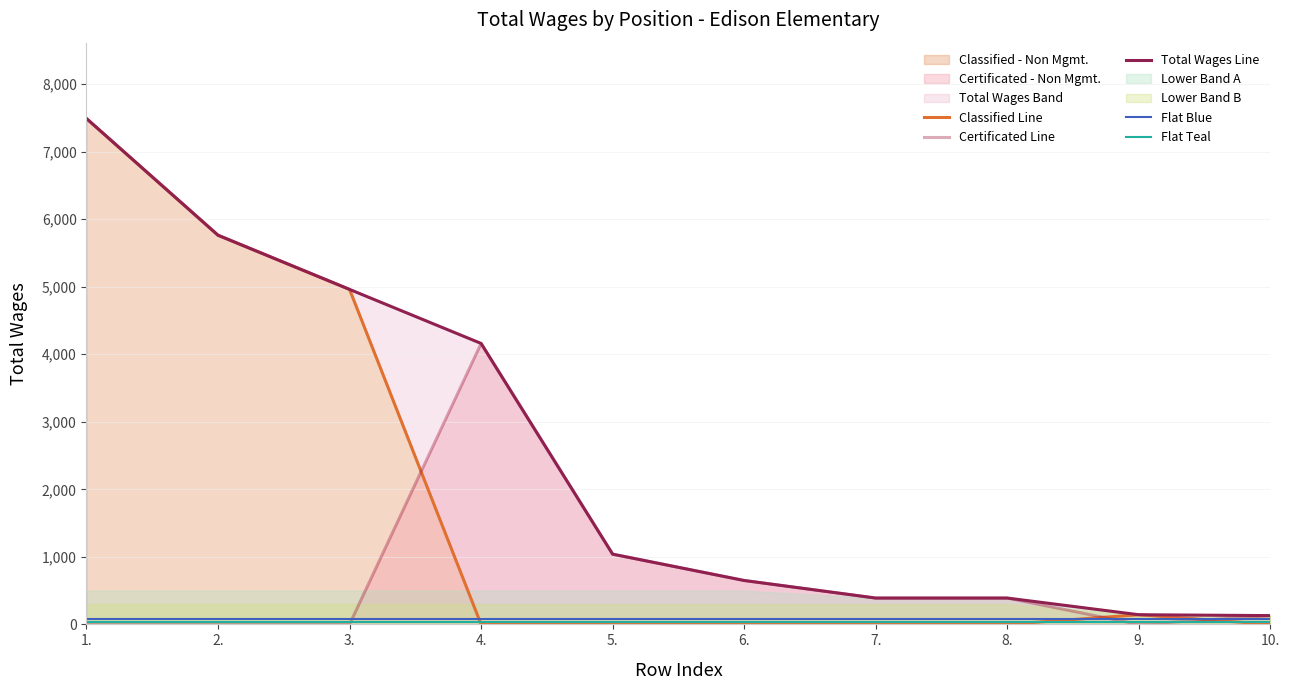

What position from the left is 3.?

3